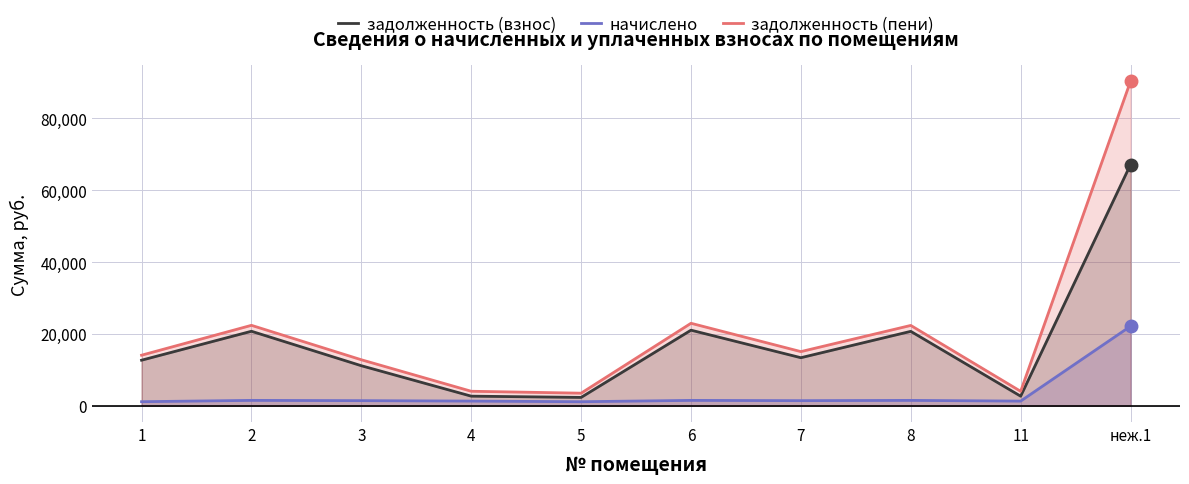

What value does the задолженность (пени) series have at 4?

4048.5